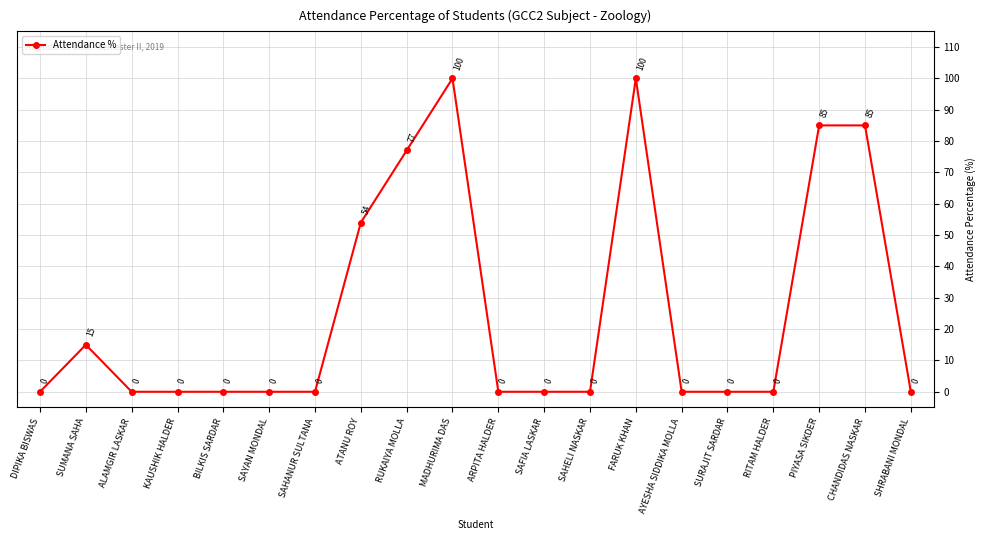

Which has a higher value, KAUSHIK HALDER or ATANU ROY?

ATANU ROY